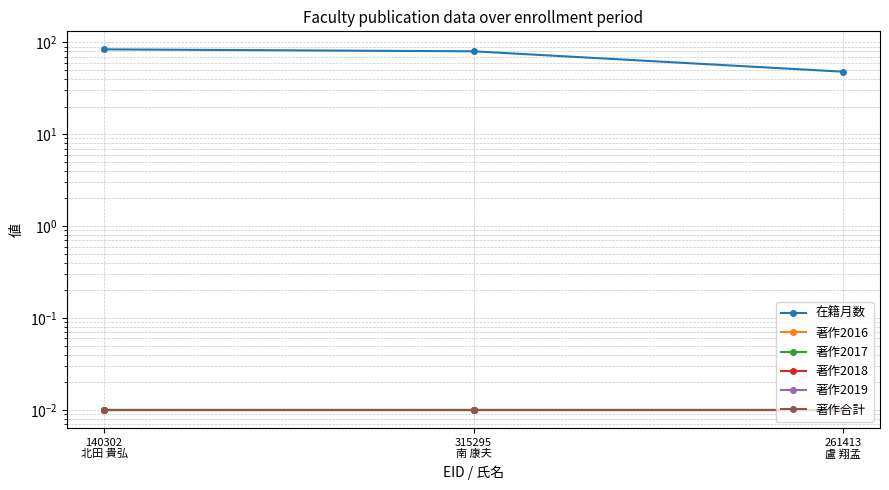

Rank the series at 140302
北田 貴弘 from highest to lowest value.

在籍月数, 著作2016, 著作2017, 著作2018, 著作2019, 著作合計